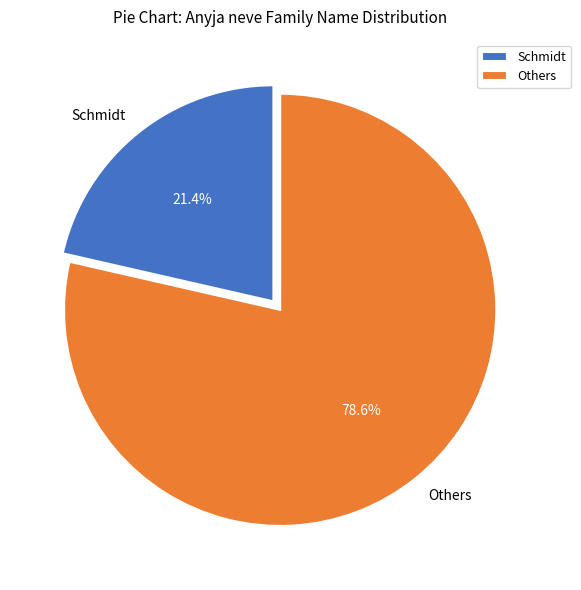

Which category has the biggest portion of the pie?

Others